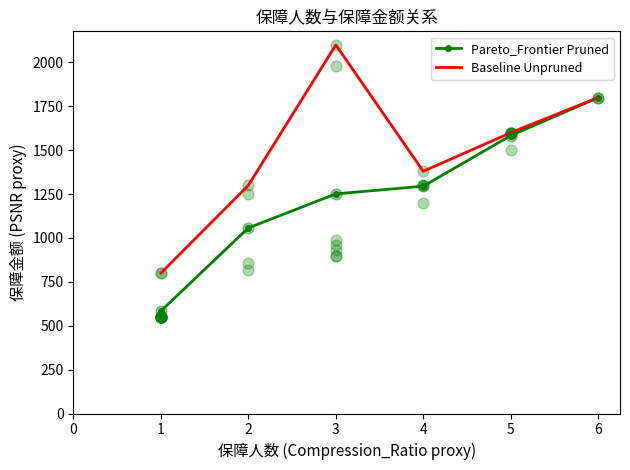

At how many categories does at least one series exceed 947?

5